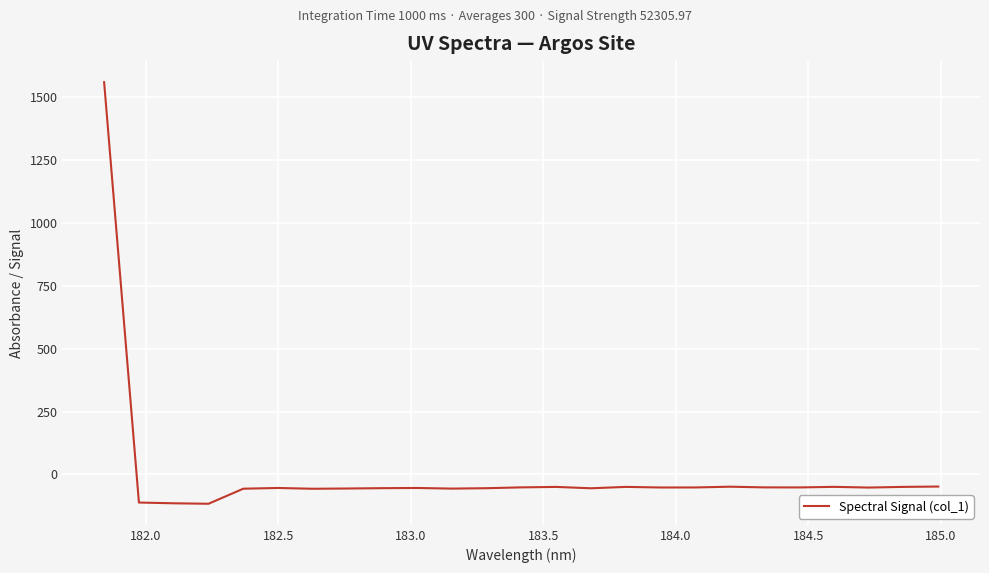

What is the smallest value displayed?

-116.7